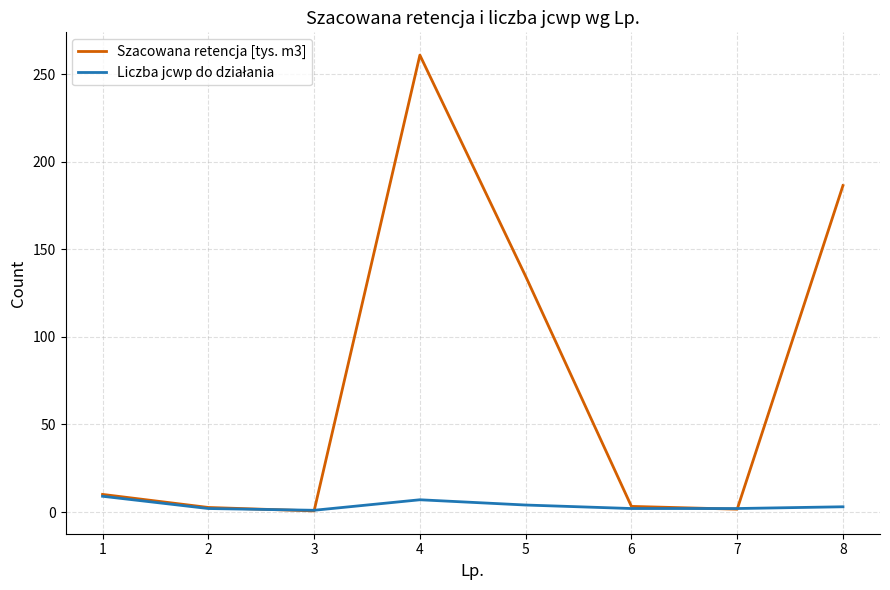

Which series has the largest range (max minus min)?

Szacowana retencja [tys. m3]